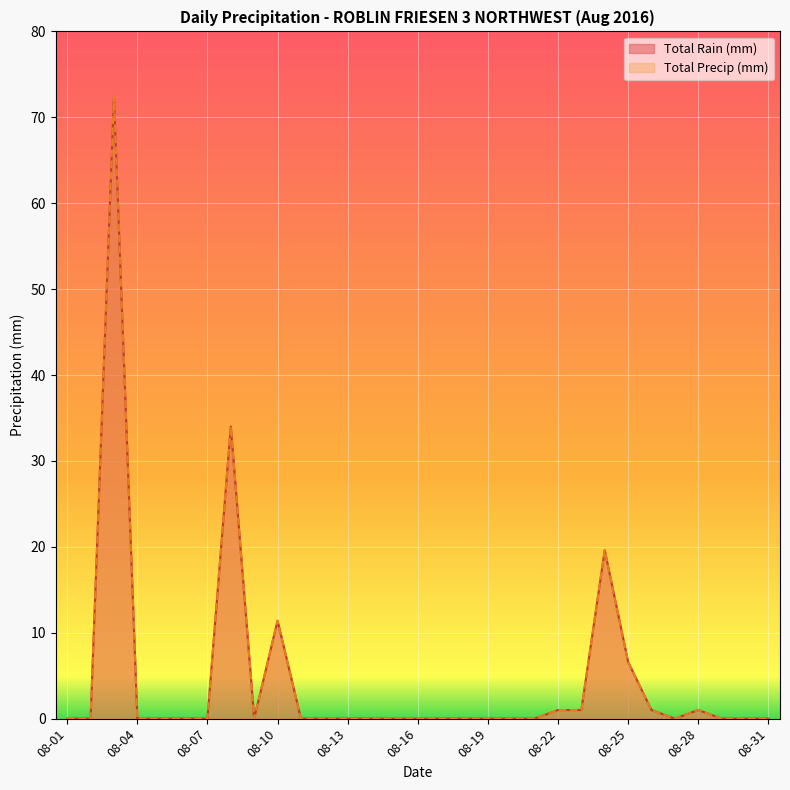

True or false: Total Rain (mm) and Total Precip (mm) intersect in this chart.

False